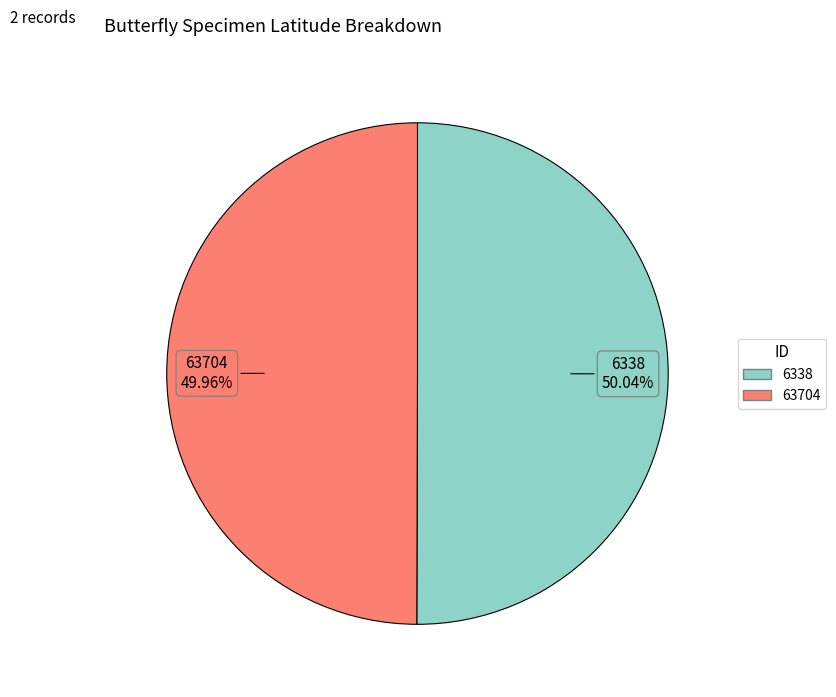

The 6338 slice represents 50% of the pie. True or false?

True